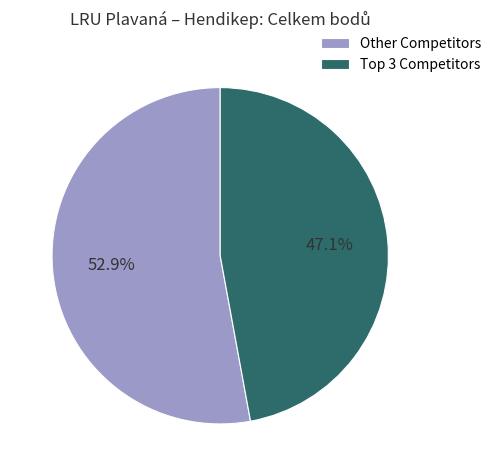

Does any single category account for the majority?

Yes